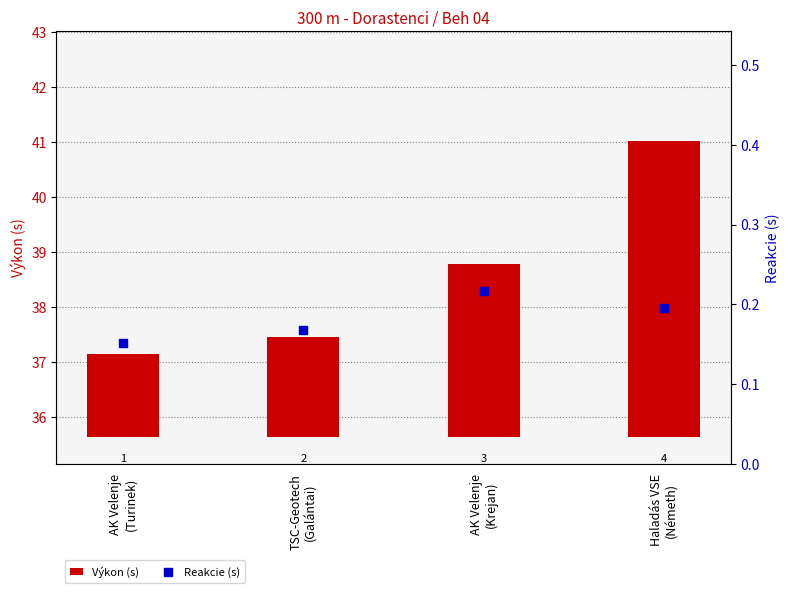

Is the value of Výkon (s) at AK Velenje
(Krejan) greater than the value of Reakcie (s) at AK Velenje
(Krejan)?

Yes